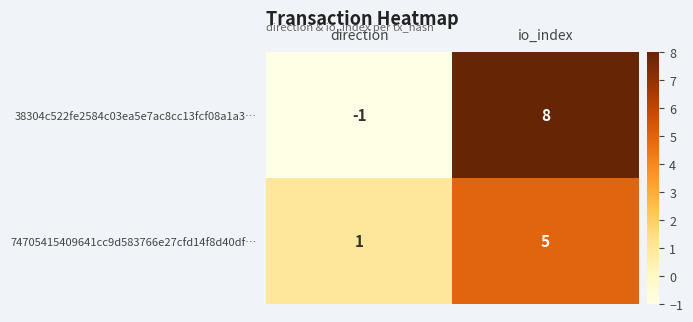

What is the average value of the 38304c522fe2584c03ea5e7ac8cc13fcf08a1a3… series?

4